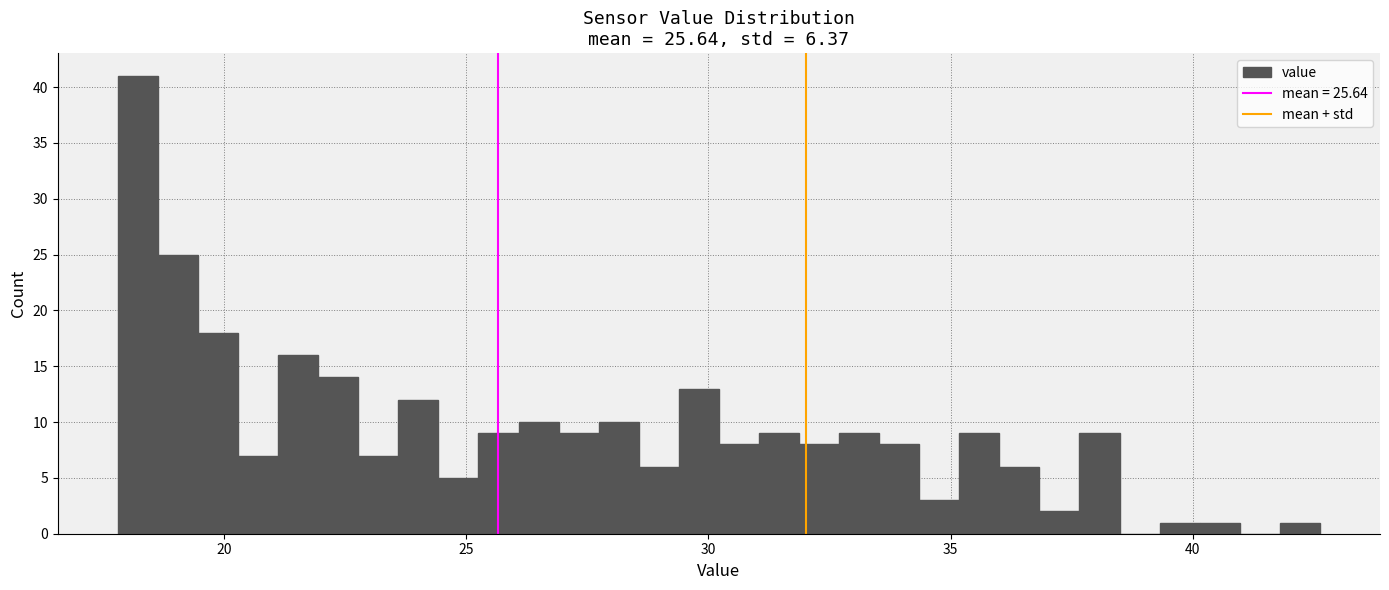

Read against the x-axis, roughly where is the centre of the tallest bar?

18.0